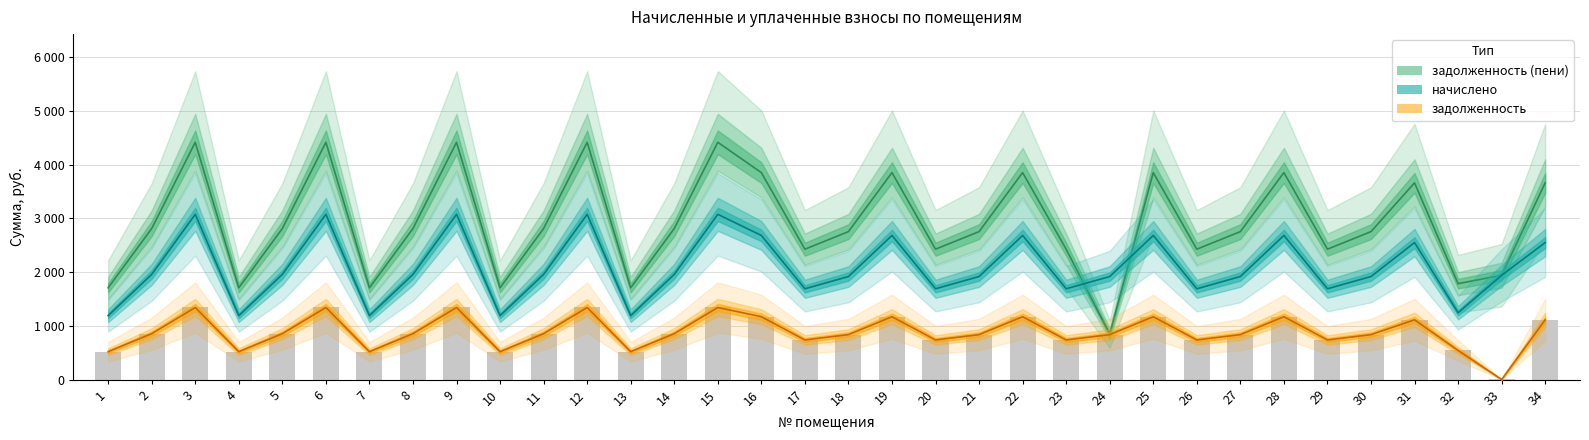

At which category is the sum across all series the highest?

3